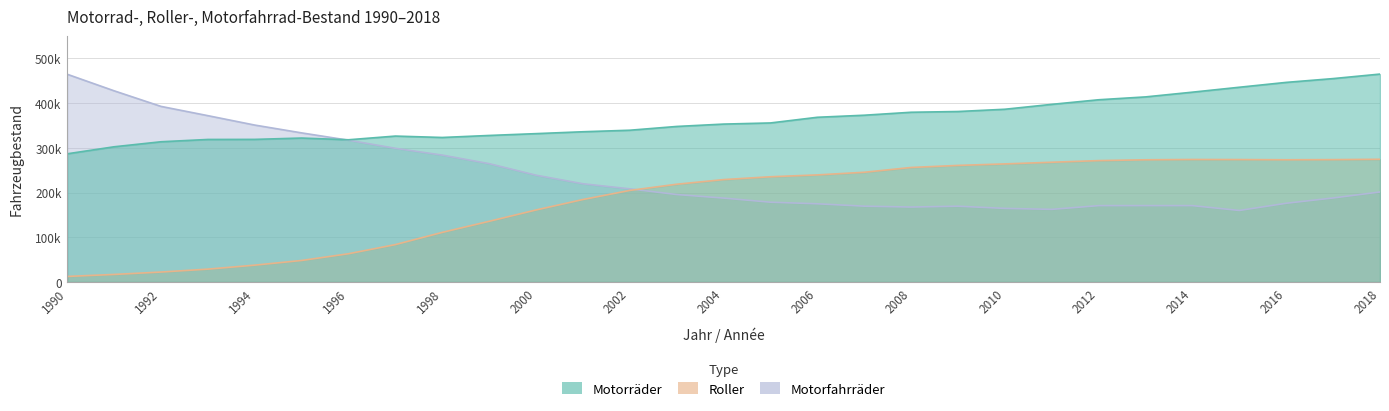

How many lines are shown in the chart?

3